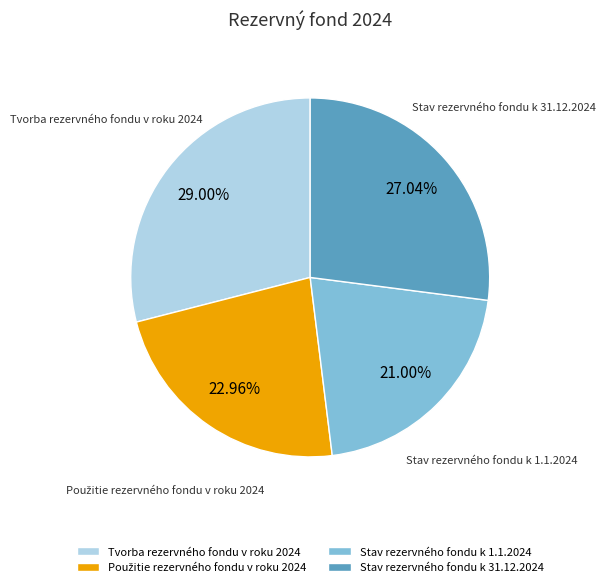

What is the ratio of the value at Stav rezervného fondu k 31.12.2024 to the value at Tvorba rezervného fondu v roku 2024?

0.9